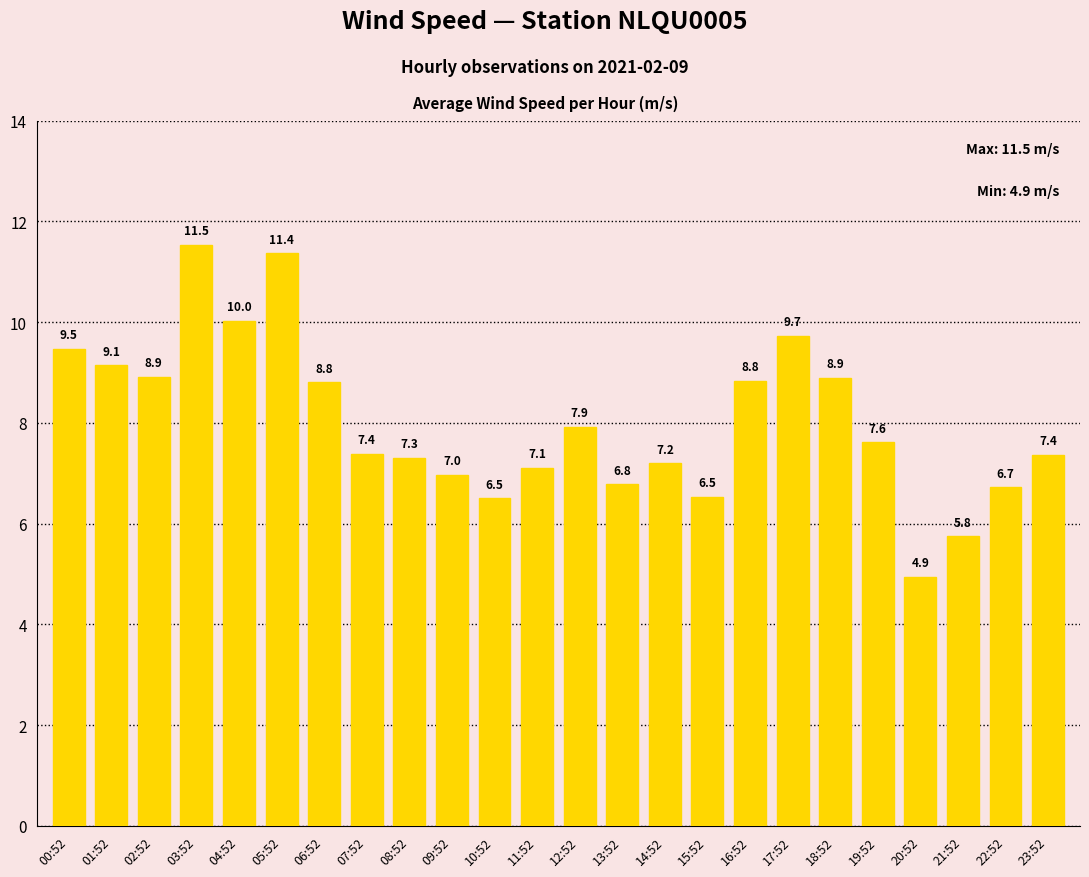

What is the change in value from 01:52 to 14:52?

-1.9